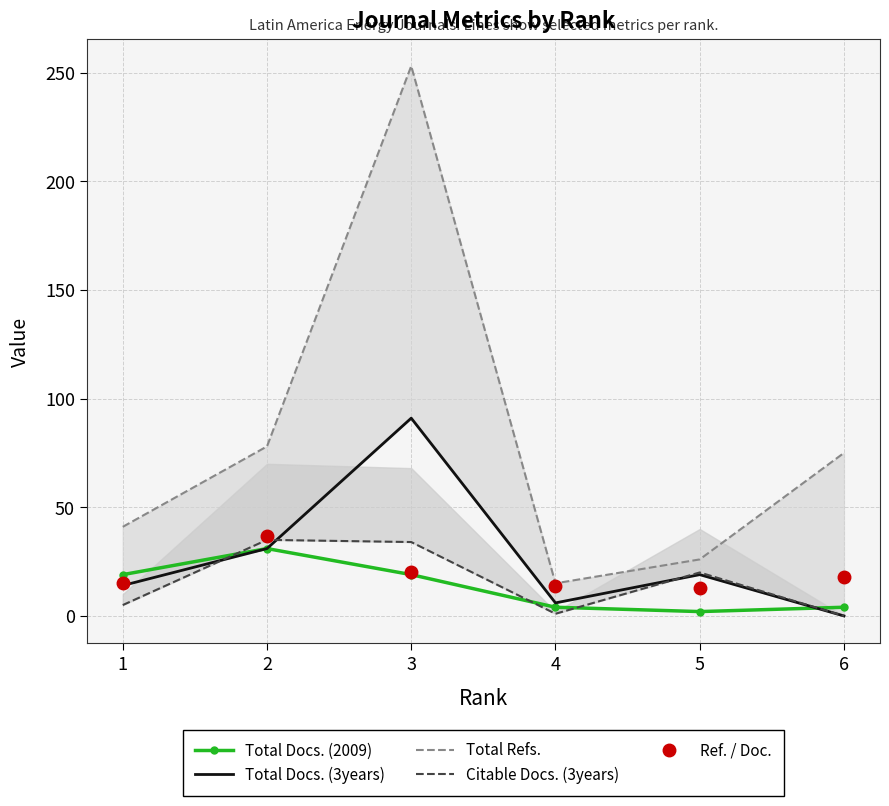

Which has a higher value, 6 or 5?

6